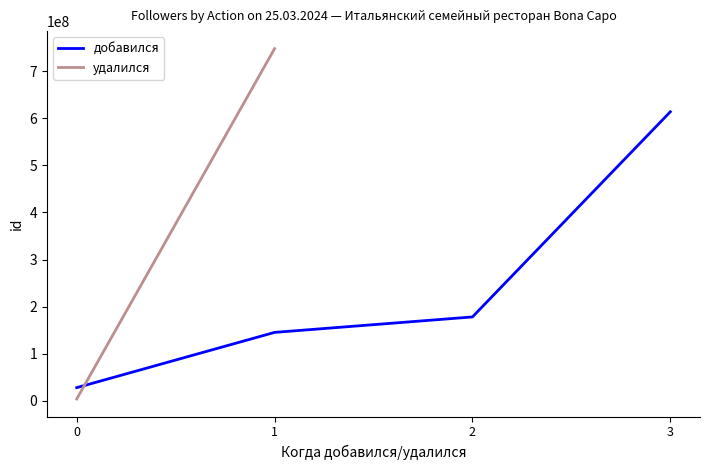

Read the value at 2.

178291900